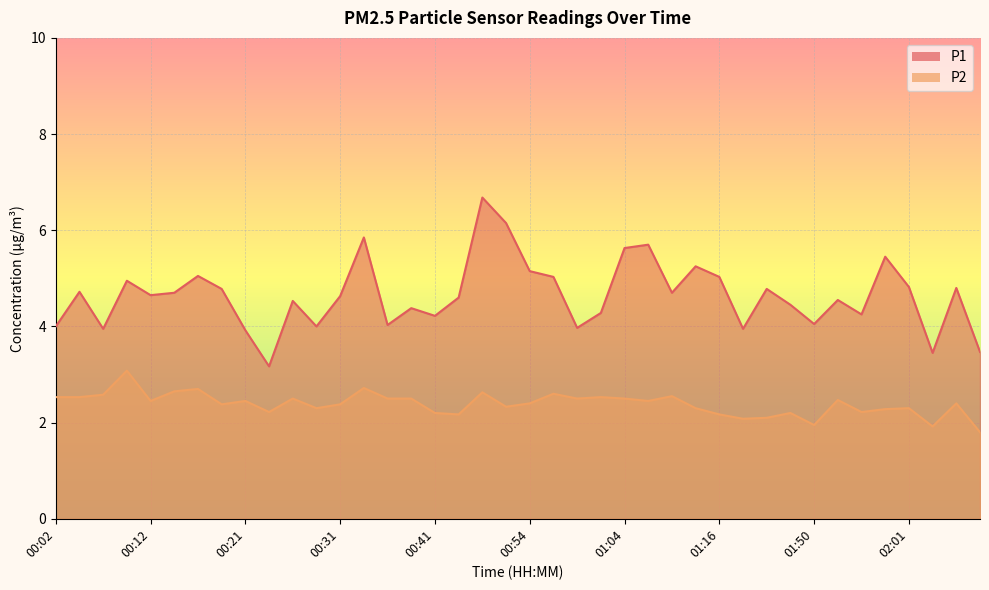

What is the label of the 25th point from the right?

00:39